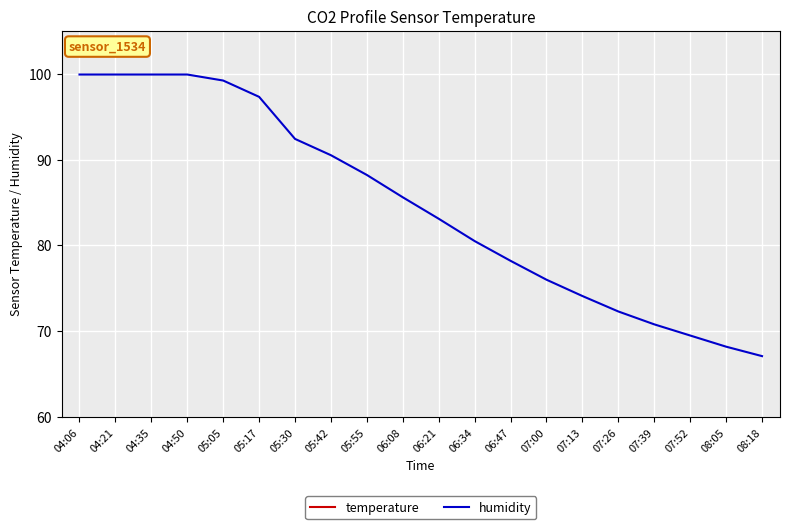

Rank the series by their average value, from highest to lowest.

humidity, temperature